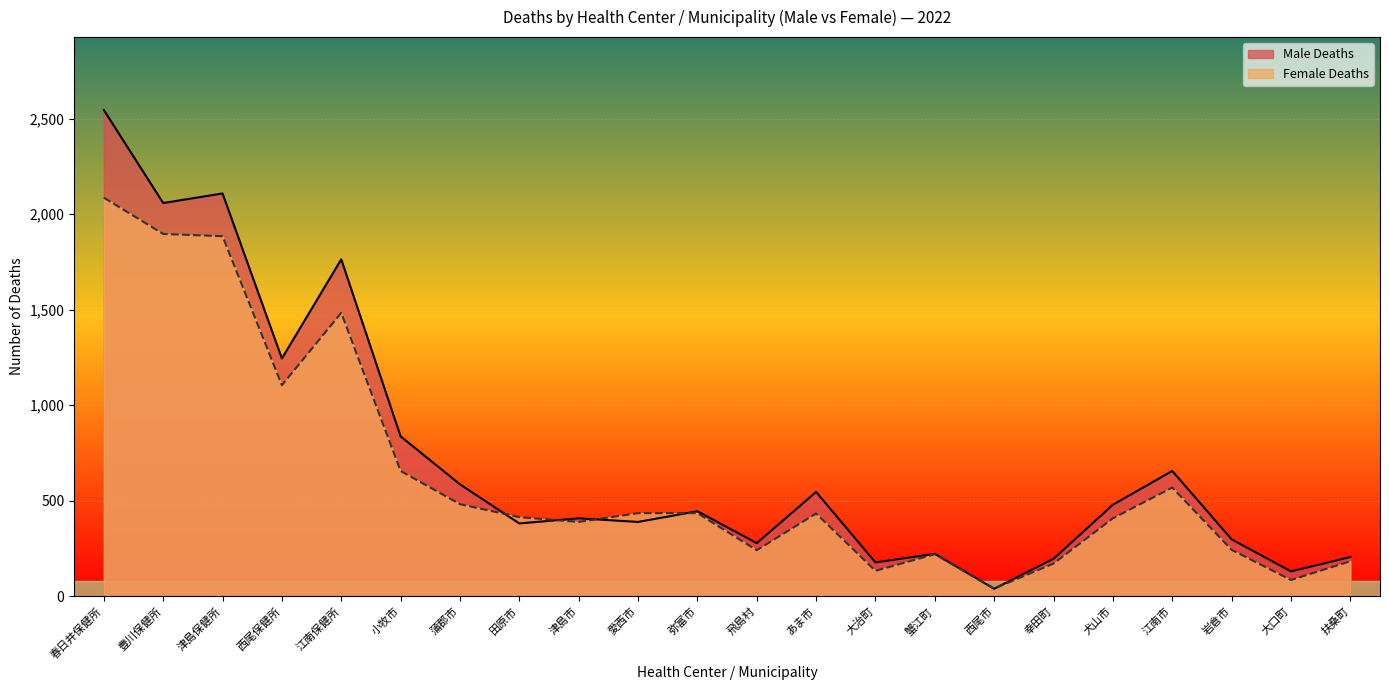

What are all the series names shown in the legend?

Male Deaths, Female Deaths